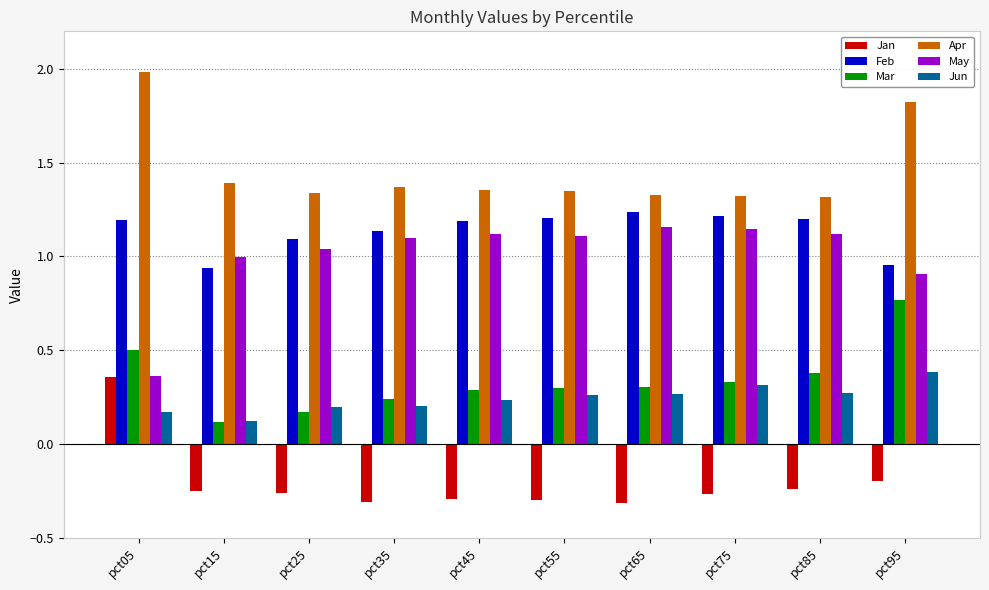

What is the average value of the Apr series?

1.5